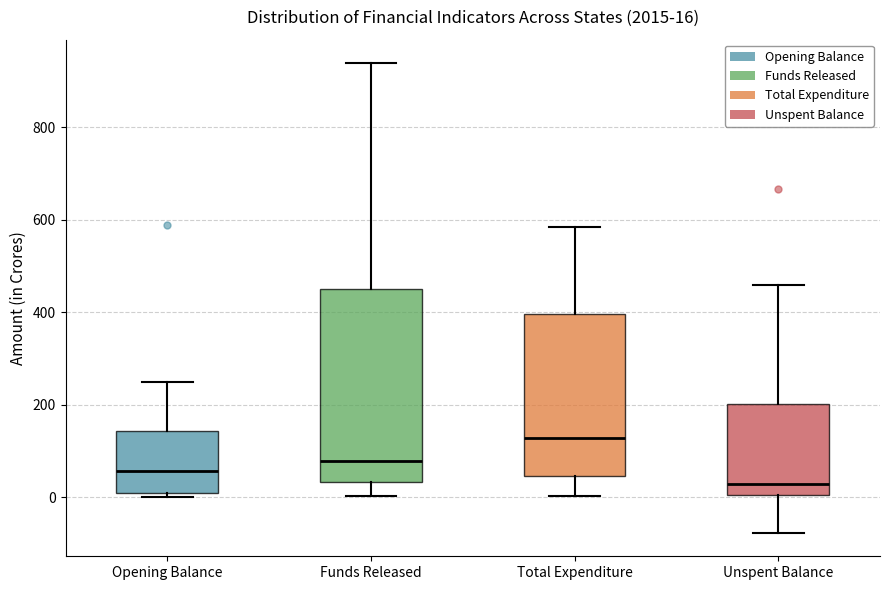

Which box has the lowest median line?

Unspent Balance